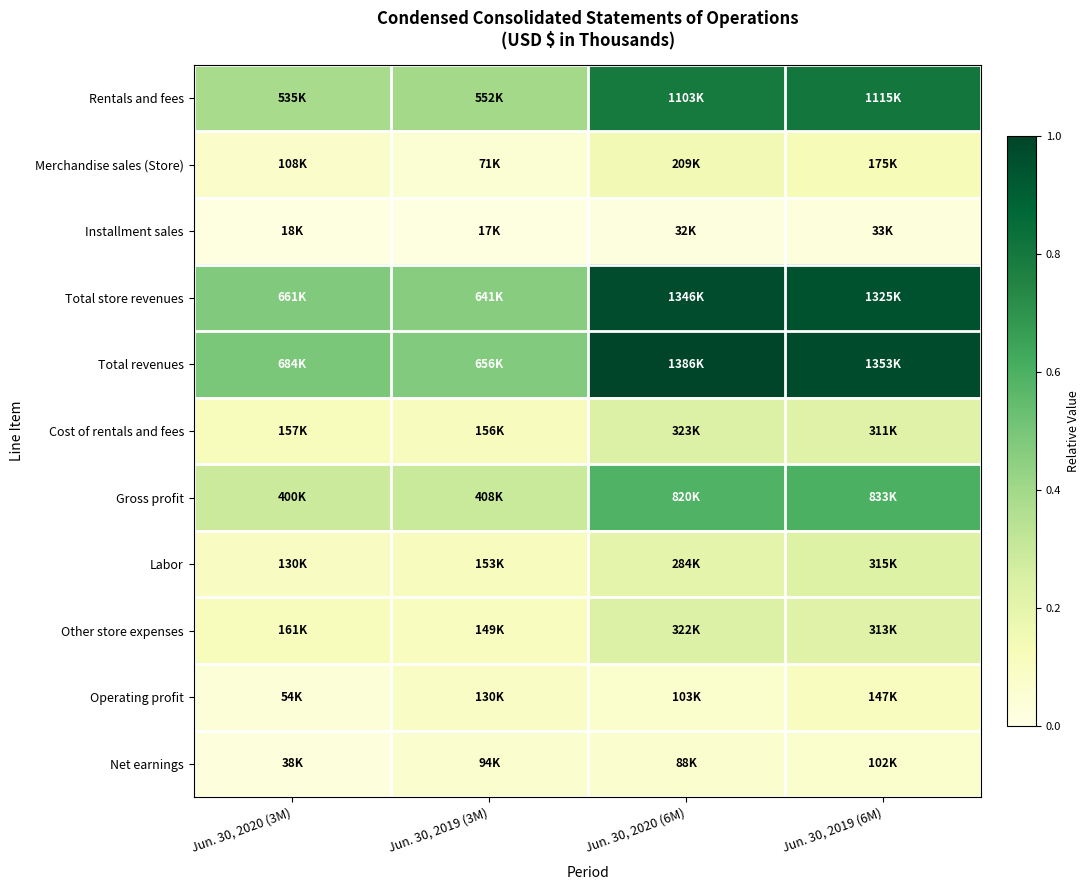

What is the total value across all series at Jun. 30, 2019 (6M)?

4.3